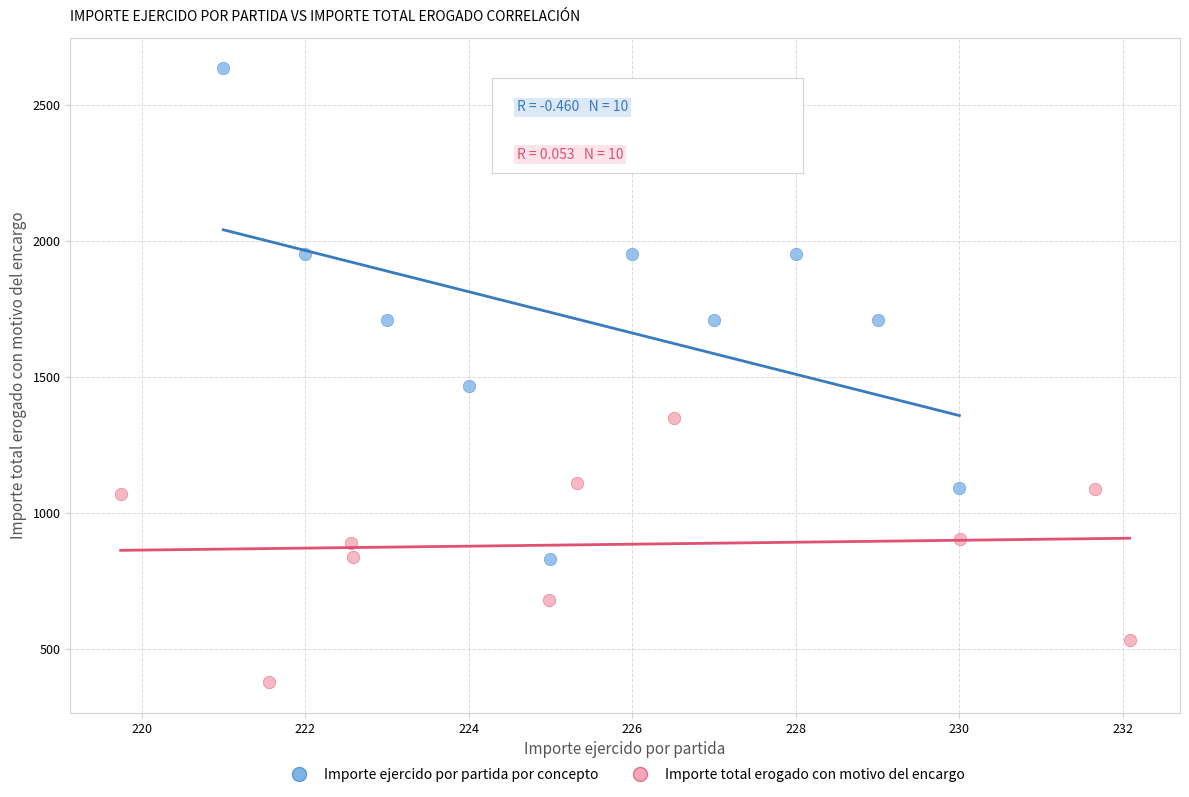

Which series has the largest Y range (max minus min)?

Importe ejercido por partida por concepto